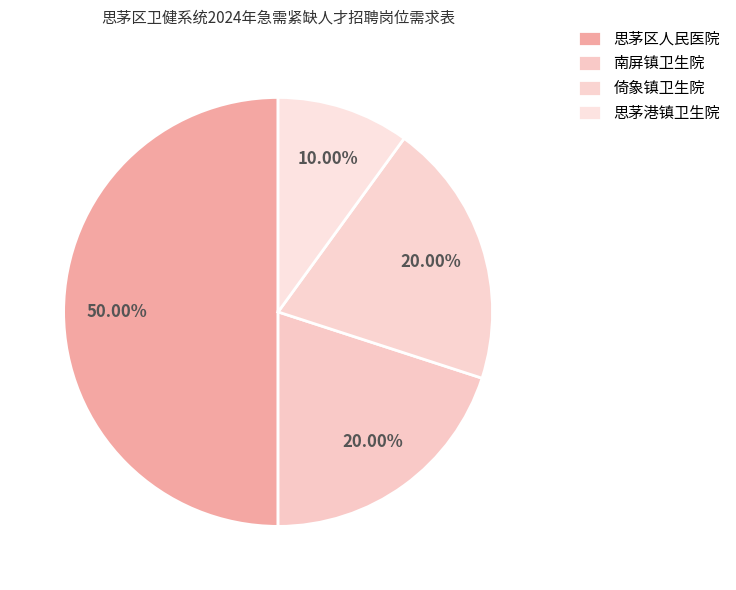

Does 思茅港镇卫生院 represent more than half of the total?

No